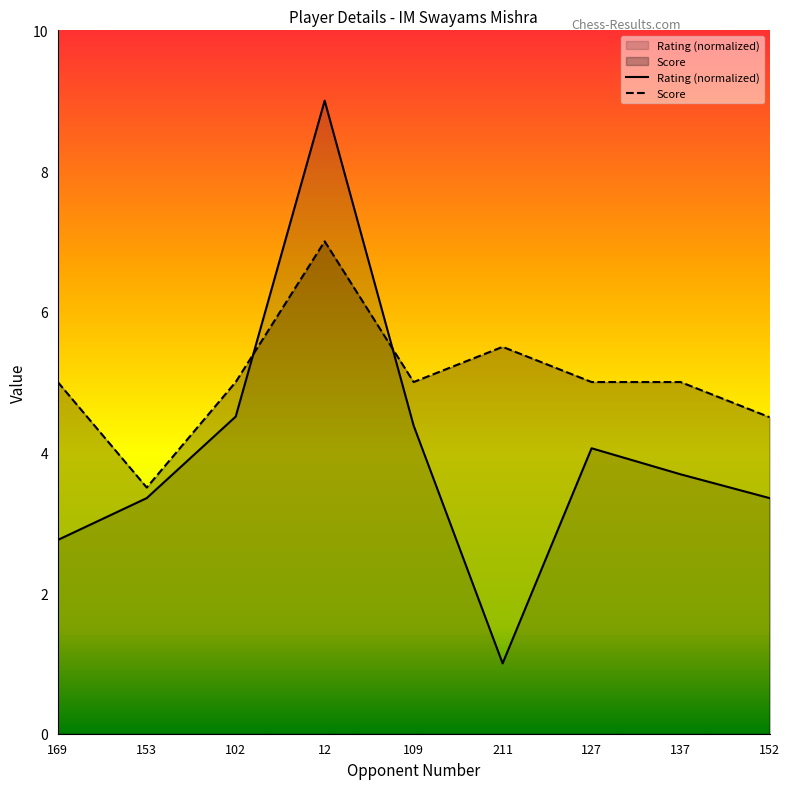

Reading right to left, list all the values displayed in this chart.

Rating: 3.4	3.7	4.1	1.0	4.4	9.0	4.5	3.4	2.8
Score: 4.5	5.0	5.0	5.5	5.0	7.0	5.0	3.5	5.0